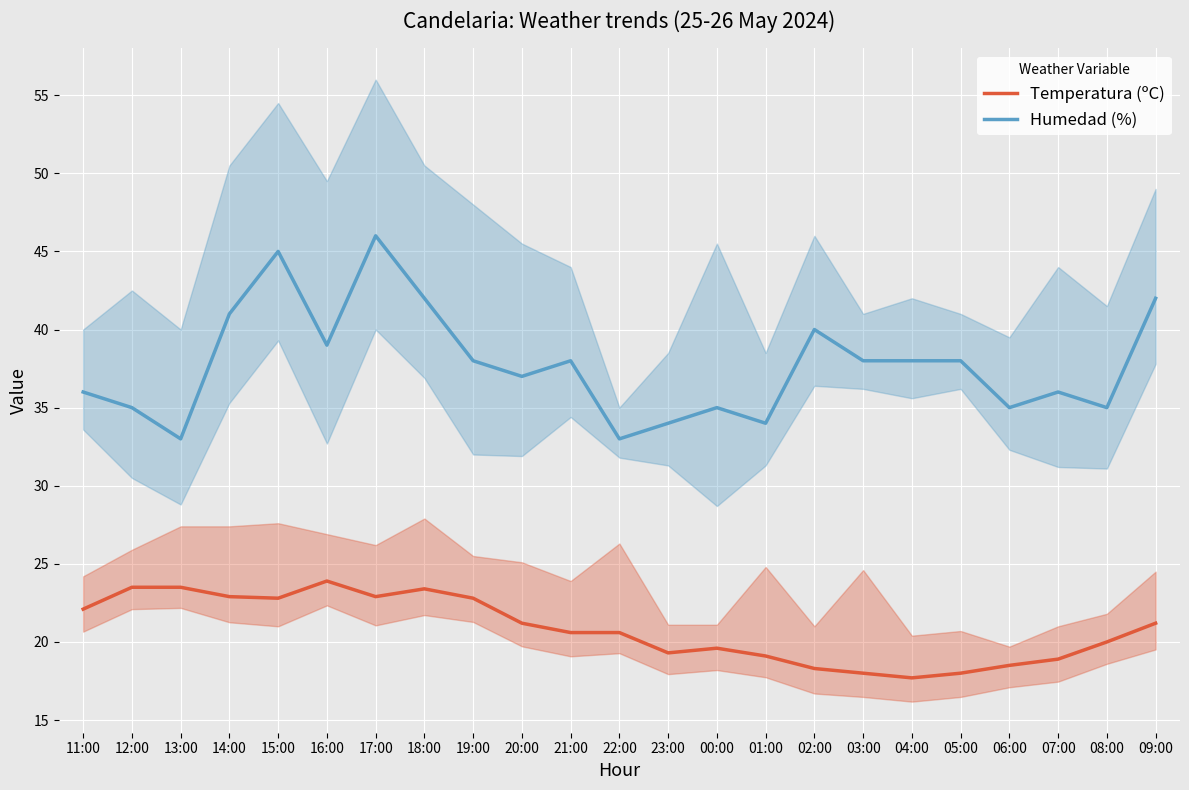

What are all the series names shown in the legend?

Temperatura (ºC), Humedad (%)